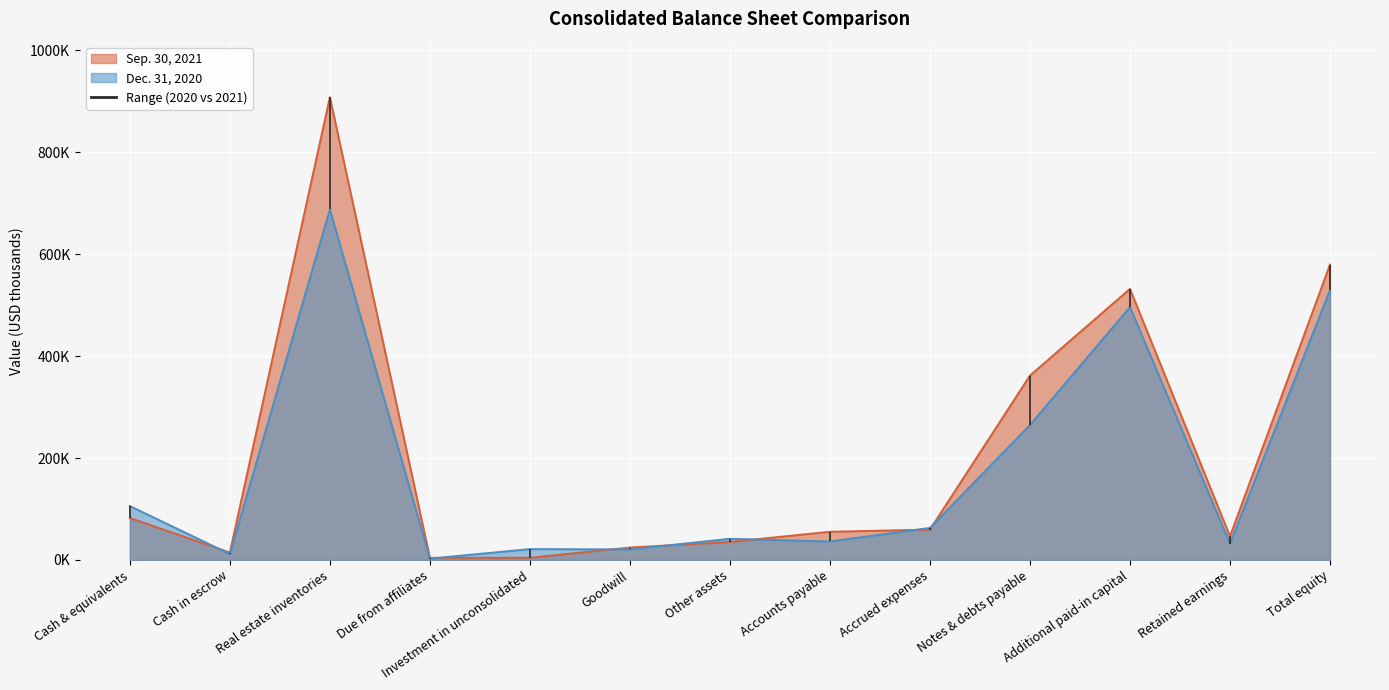

The value of Dec. 31, 2020 at Investment in unconsolidated is 14067. True or false?

False